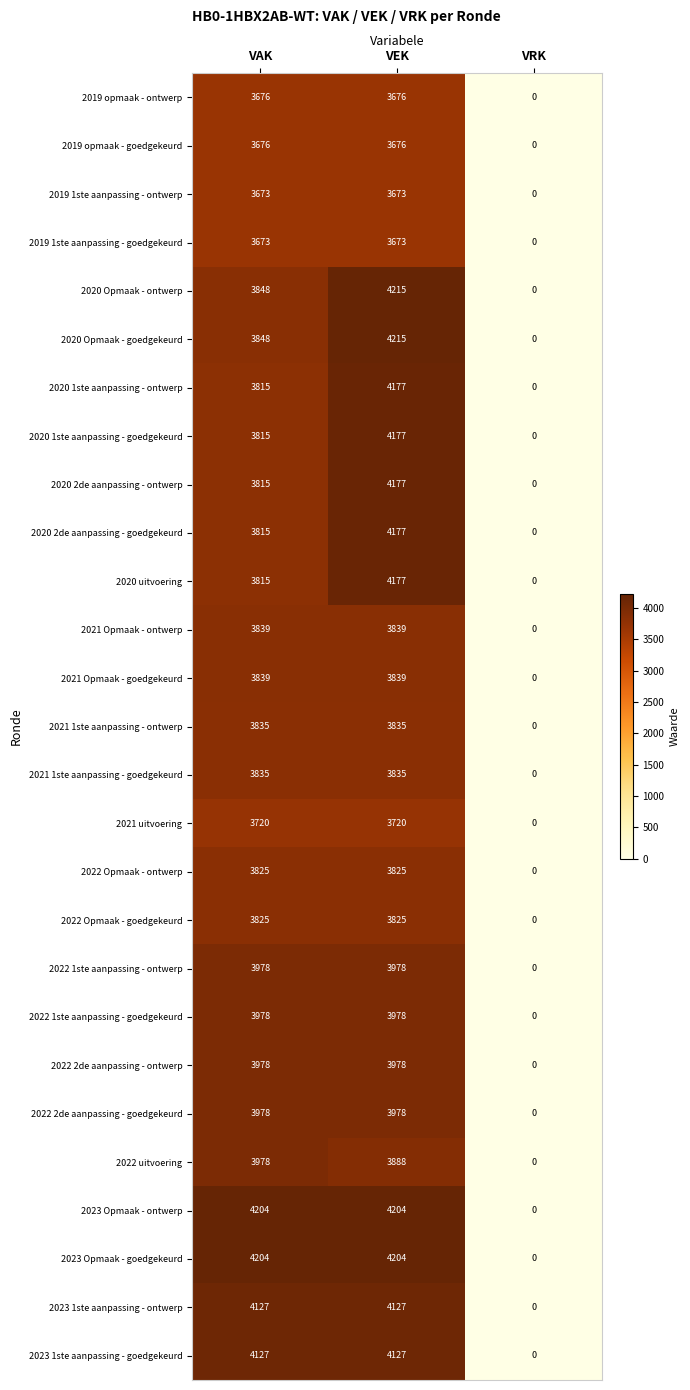

Read the 2019 1ste aanpassing - goedgekeurd value at VEK.

3673